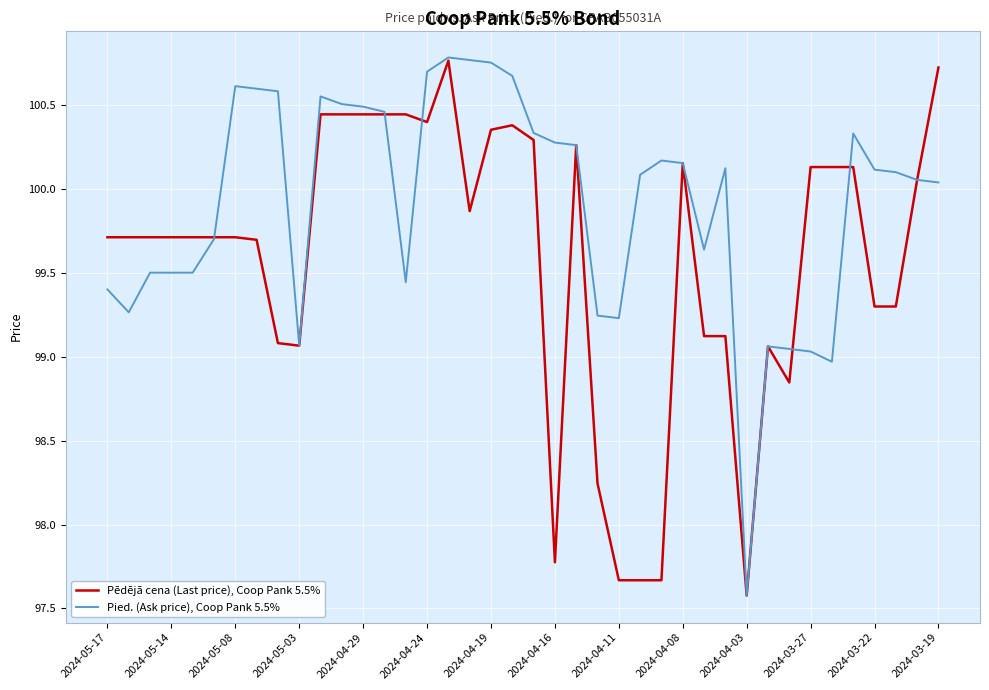

Which series has the largest total across all categories?

Pied. (Ask price), Coop Pank 5.5%